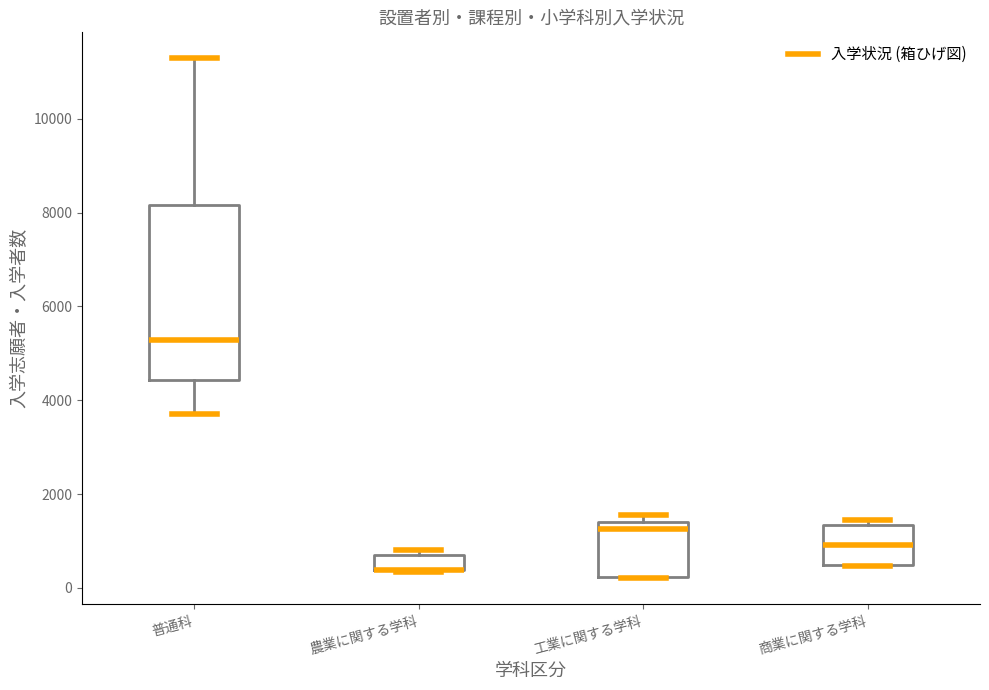

Reading left to right, transcribe this box plot: for each box, give where its median line is, the range the box spans, and where its two whiskers end, as read against the y-axis. The values are not printed on the chart, so give them approximately, as read against the axis.

普通科: median 5200, box 4400 to 8200, whiskers 3800 to 11200
農業に関する学科: median 400 (drawn on the box's lower edge), box 400 to 800, whiskers 400 to 800 (just above the box's upper edge)
工業に関する学科: median 1200, box 200 to 1400, whiskers 200 to 1600
商業に関する学科: median 1000, box 400 to 1400, whiskers 400 to 1400 (just above the box's upper edge)